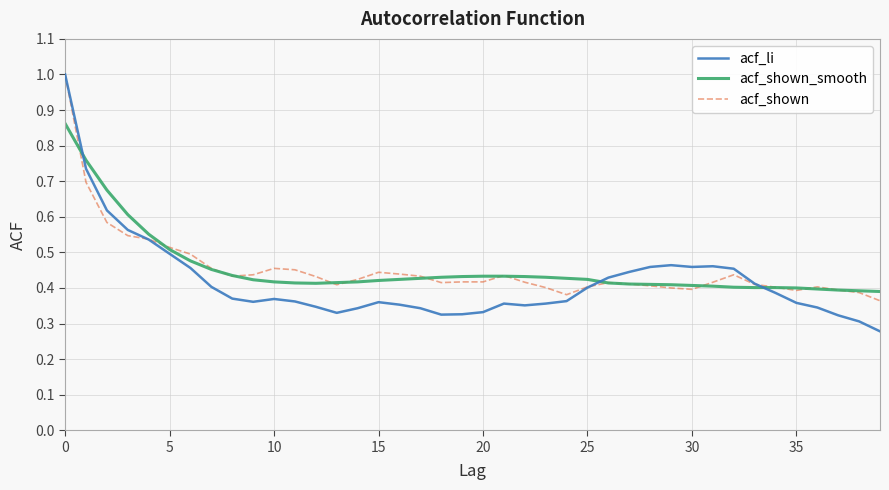

Which series has the largest total across all categories?

acf_shown_smooth